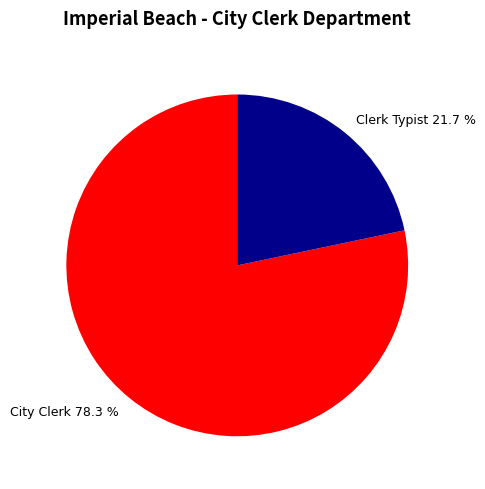

To the nearest percent, what portion does City Clerk represent?

78%